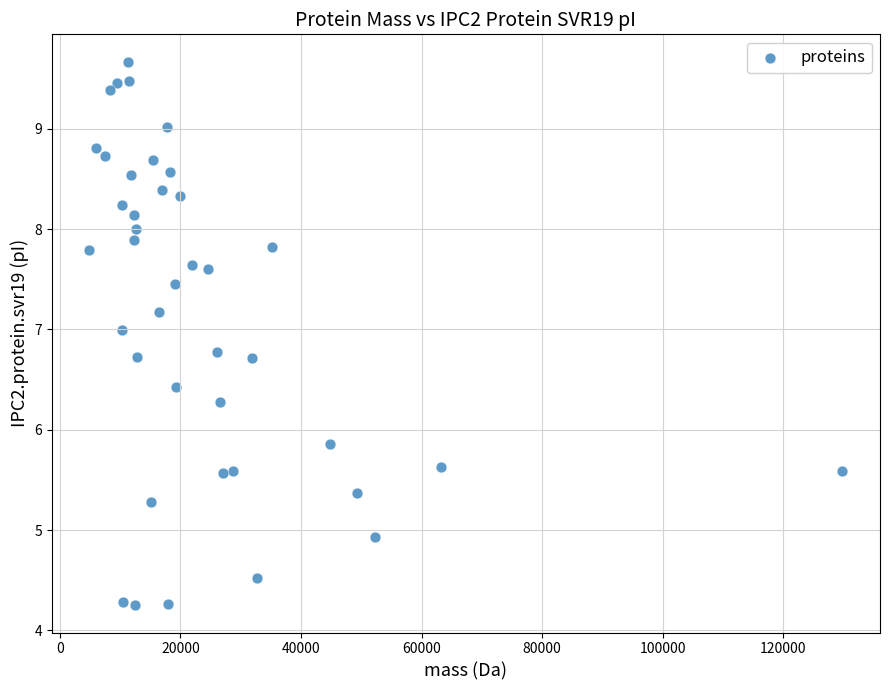

What is the range of Y values (max minus min)?

5.4